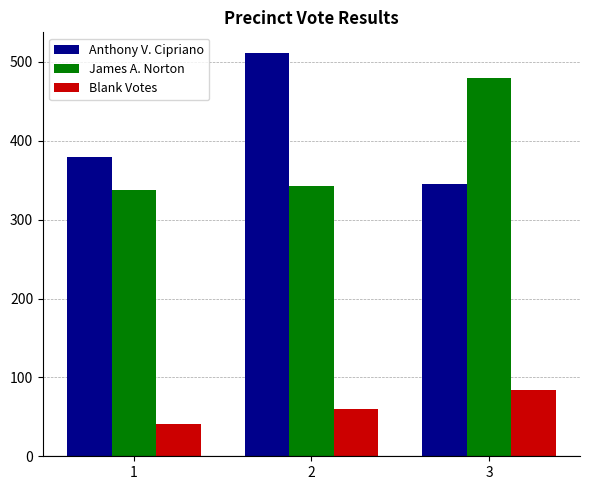

Reading left to right, extract all data points from this chart.

Anthony V. Cipriano: 1=380	2=512	3=345
James A. Norton: 1=338	2=343	3=480
Blank Votes: 1=41	2=60	3=84